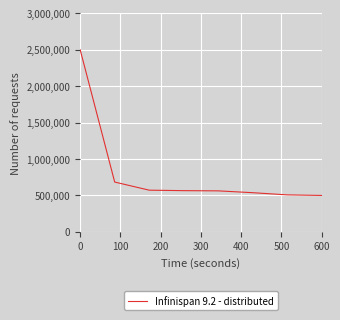

What is the difference between the maximum and minimum values?

2000000.0